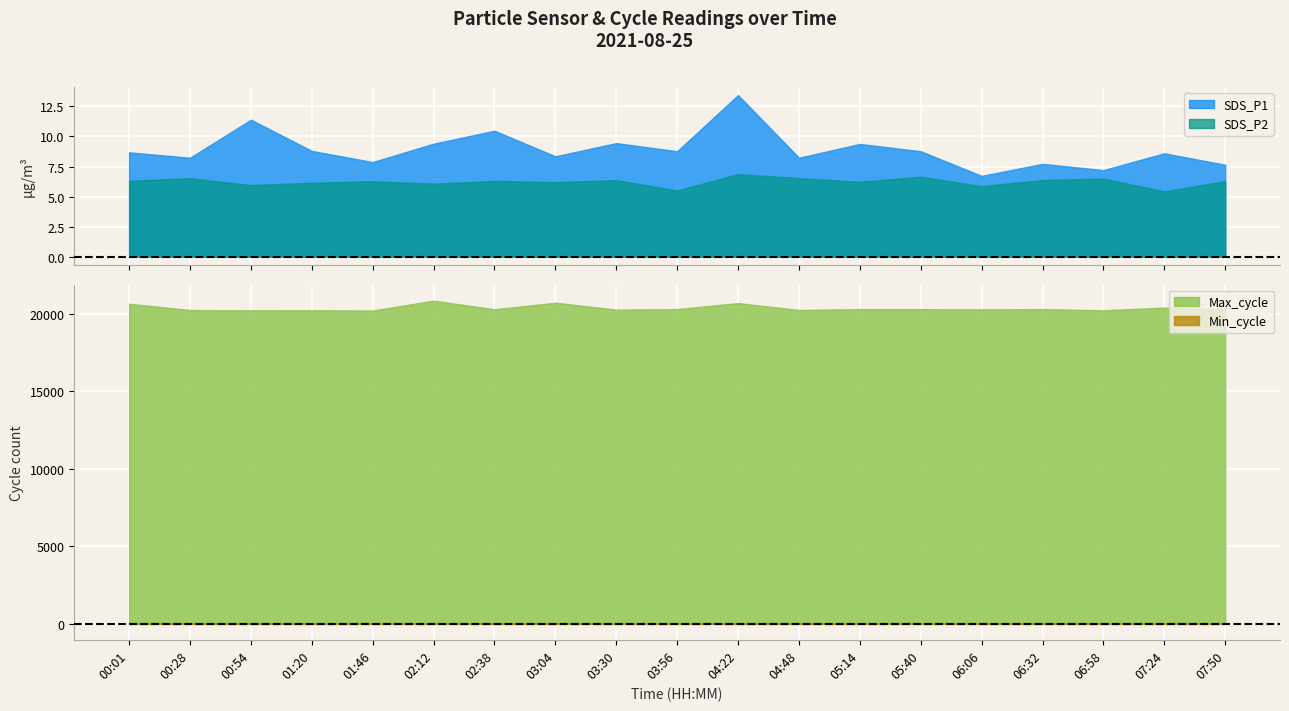

True or false: SDS_P2 and Min_cycle intersect in this chart.

False